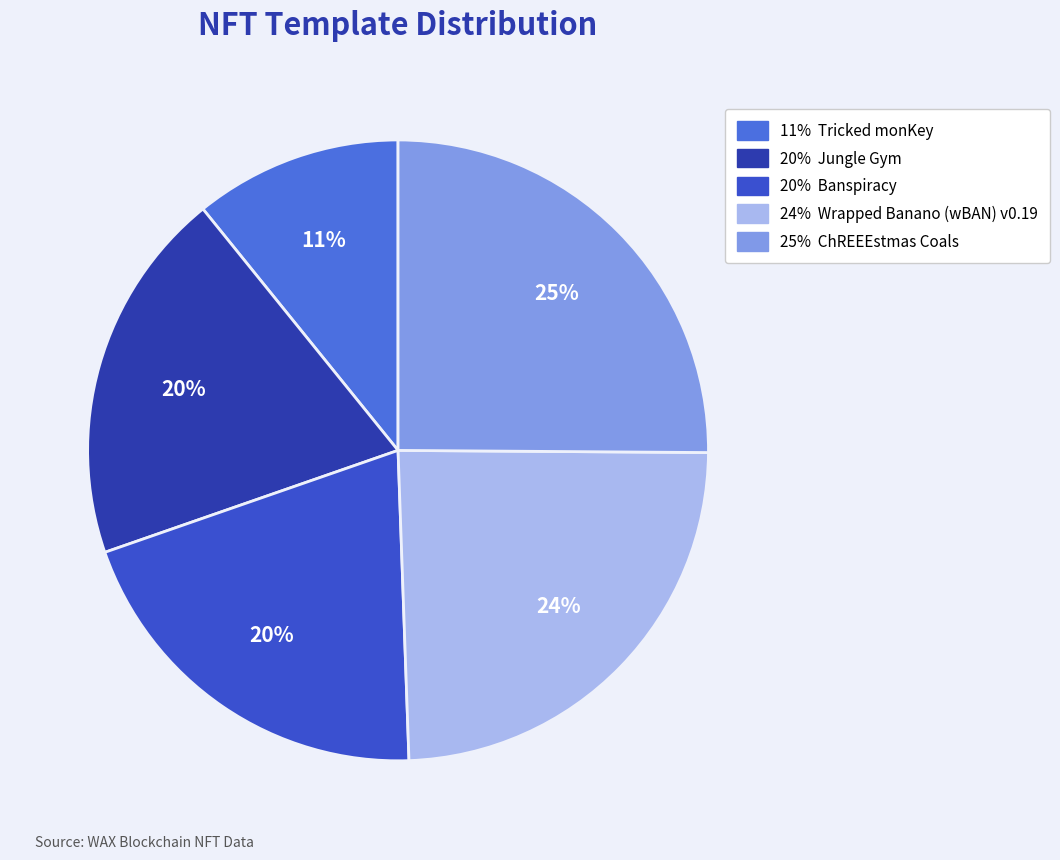

Count the number of slices in the pie.

5